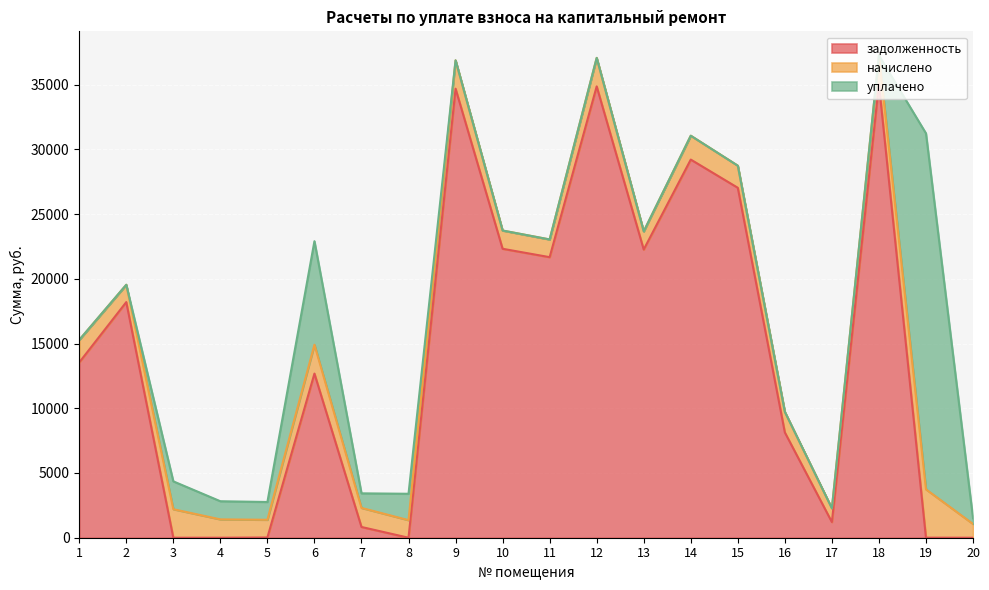

Reading left to right, list all the values displayed in this chart.

задолженность: 1=13541.8	2=18202.6	3=0.0	4=0.0	5=17.1	6=12679.9	7=830.3	8=0.0	9=34689.9	10=22321.7	11=21673.7	12=34866.5	13=22262.6	14=29212.3	15=27033.4	16=8134.4	17=1209.2	18=35043.2	19=4.5	20=0.0
начислено: 1=1741.0	2=1339.2	3=2202.2	4=1417.3	5=1369.0	6=2228.3	7=1473.1	8=1357.8	9=2191.1	10=1409.9	11=1369.0	12=2202.2	13=1406.2	14=1845.1	15=1707.5	16=1588.4	17=1063.9	18=2213.4	19=3733.6	20=1063.9
уплачено: 1=0.0	2=0.0	3=2152.5	4=1401.0	5=1373.6	6=8000.0	7=1125.0	8=2038.0	9=0.0	10=0.0	11=0.0	12=0.0	13=0.0	14=0.0	15=0.0	16=0.0	17=0.0	18=0.0	19=27500.0	20=440.0